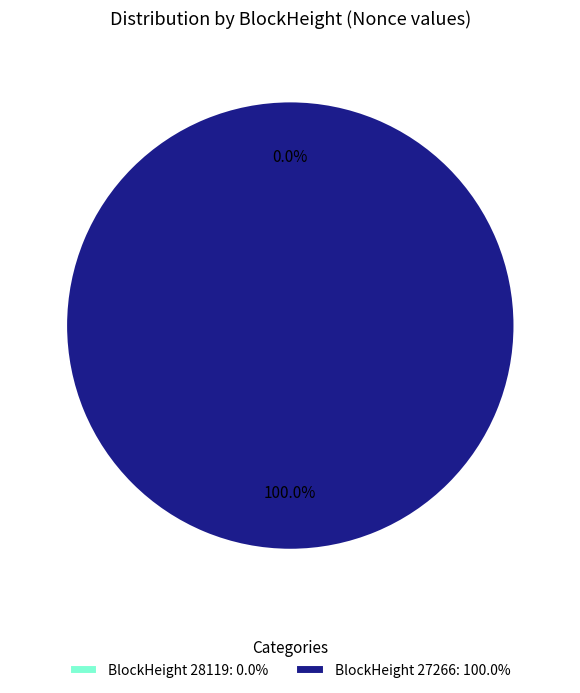

True or false: 27266 accounts for 87% of the total.

False